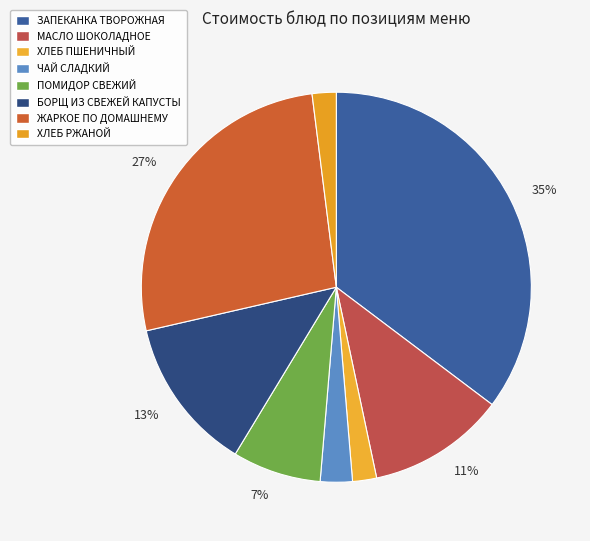

To the nearest percent, what is the difference between the БОРЩ ИЗ СВЕЖЕЙ КАПУСТЫ and ЧАЙ СЛАДКИЙ slice percentages?

10%